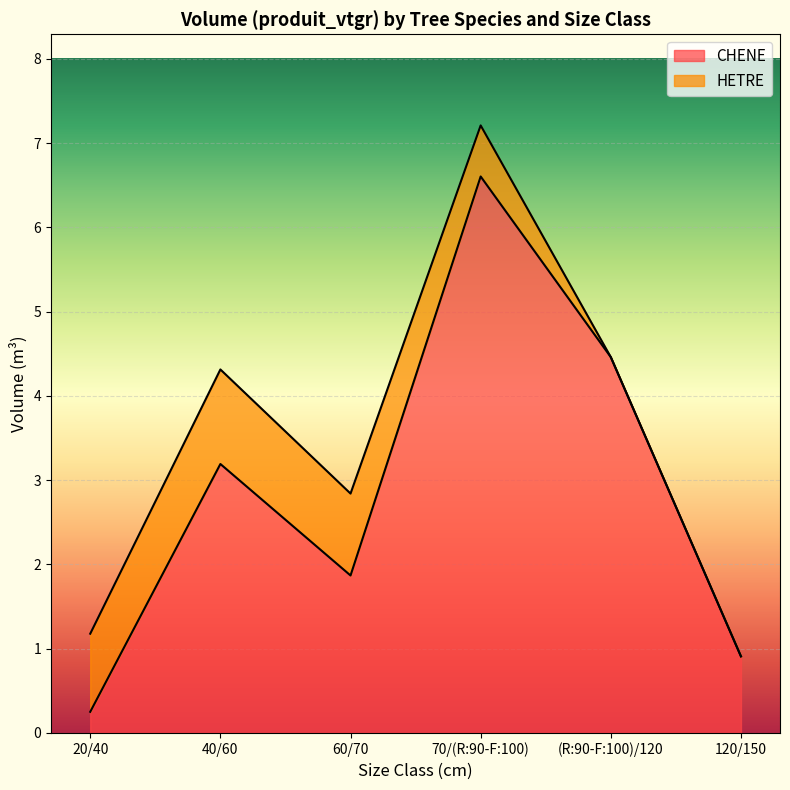

What value does the data have at 60/70?

1.9